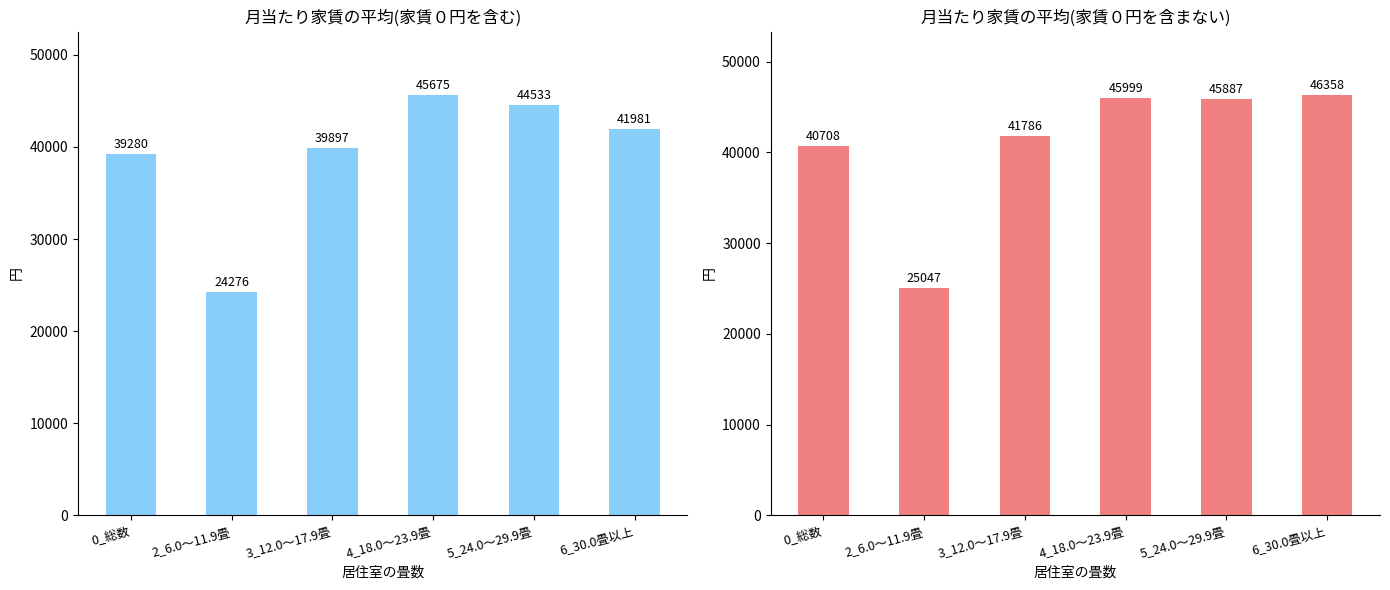

Reading right to left, transcribe all the data shown in this chart.

月当たり家賃の平均(家賃０円を含む): 6_30.0畳以上=41981	5_24.0～29.9畳=44533	4_18.0～23.9畳=45675	3_12.0～17.9畳=39897	2_6.0～11.9畳=24276	0_総数=39280
月当たり家賃の平均(家賃０円を含まない): 6_30.0畳以上=46358	5_24.0～29.9畳=45887	4_18.0～23.9畳=45999	3_12.0～17.9畳=41786	2_6.0～11.9畳=25047	0_総数=40708